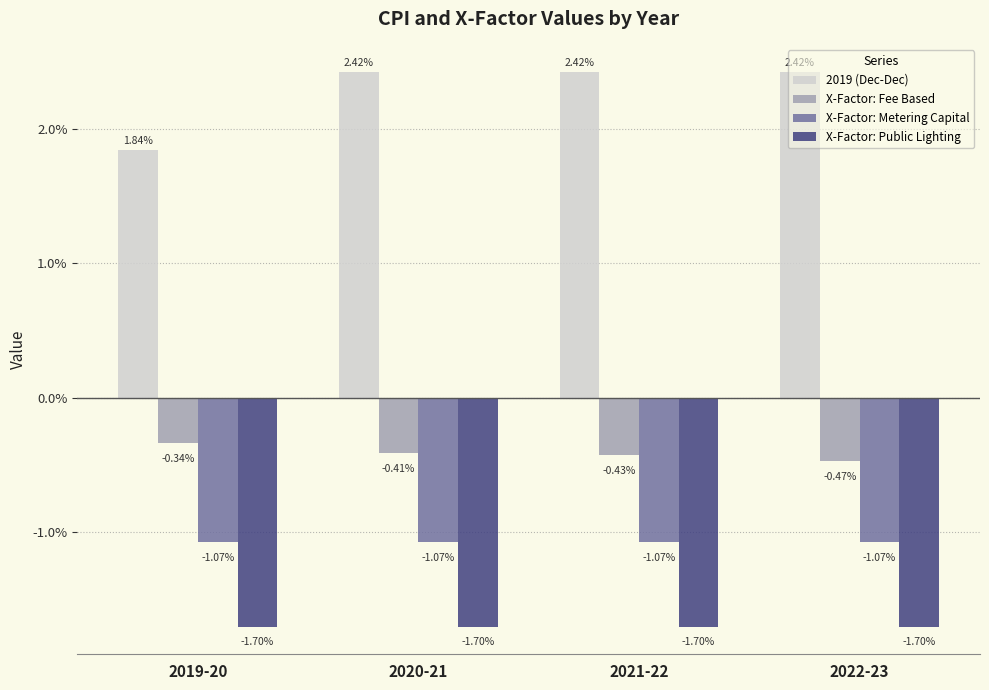

Reading right to left, list all the values displayed in this chart.

2019 (Dec-Dec): 2022-23=0.0	2021-22=0.0	2020-21=0.0	2019-20=0.0
X-Factor: Fee Based: 2022-23=-0.0	2021-22=-0.0	2020-21=-0.0	2019-20=-0.0
X-Factor: Metering Capital: 2022-23=-0.0	2021-22=-0.0	2020-21=-0.0	2019-20=-0.0
X-Factor: Public Lighting: 2022-23=-0.0	2021-22=-0.0	2020-21=-0.0	2019-20=-0.0